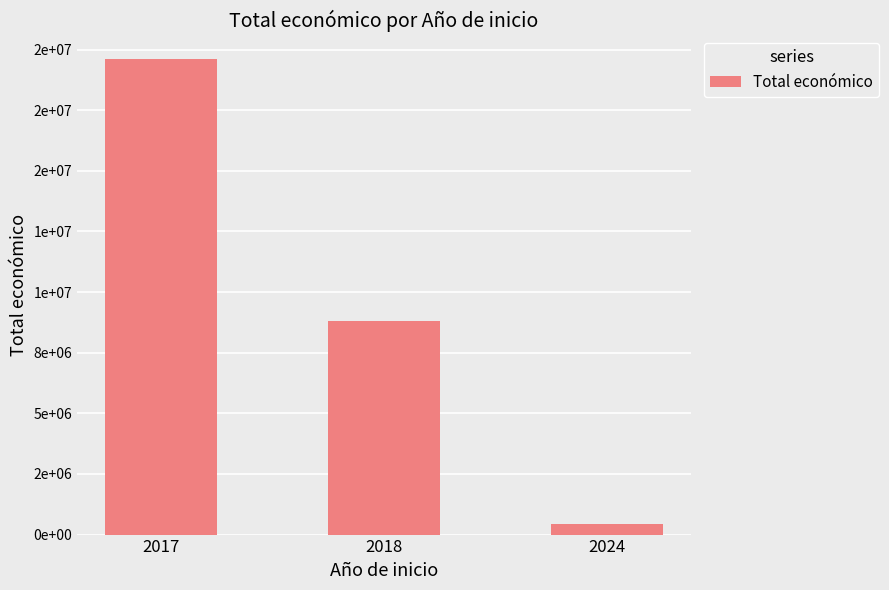

What is the approximate value at 2018, to the nearest 10?

8808530